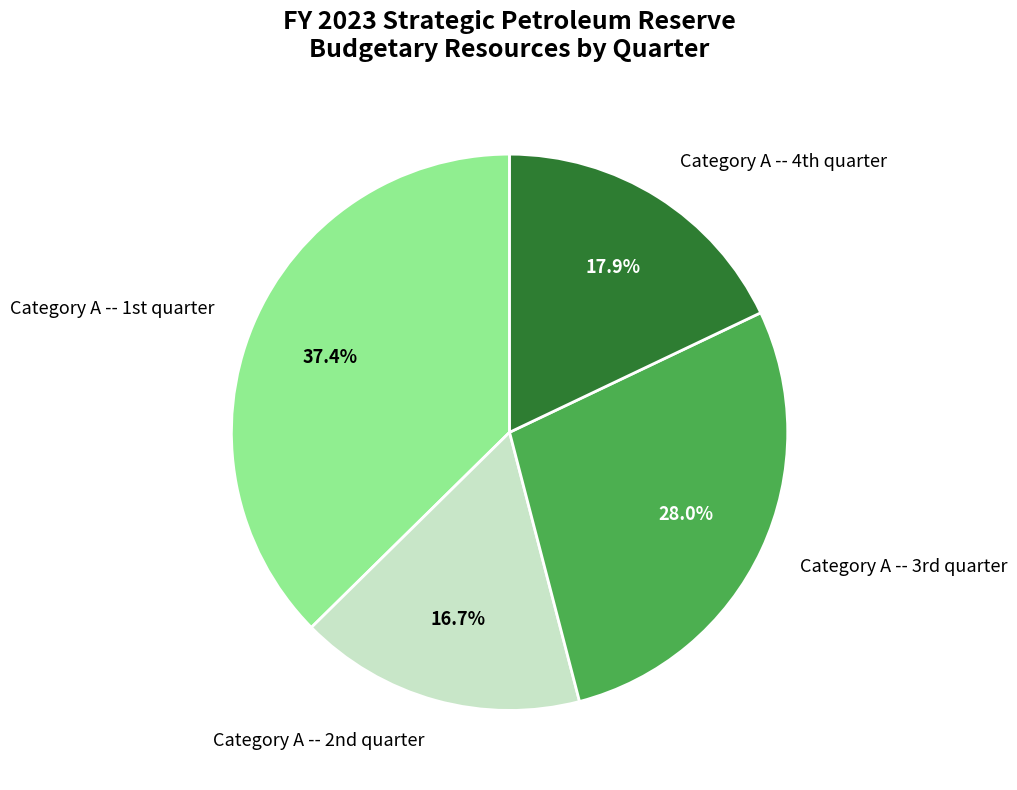

Count the number of slices in the pie.

4